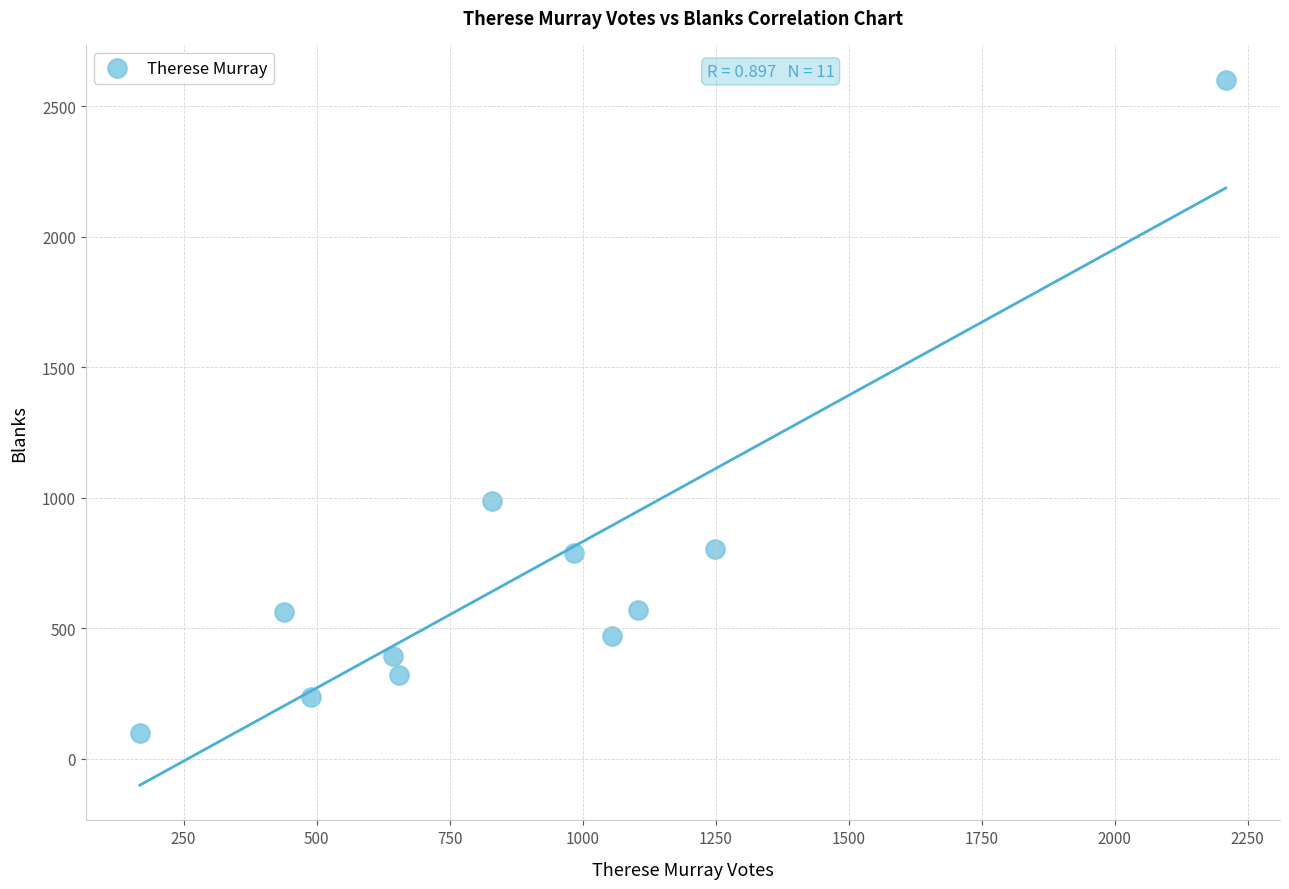

What is the average Y value?

712